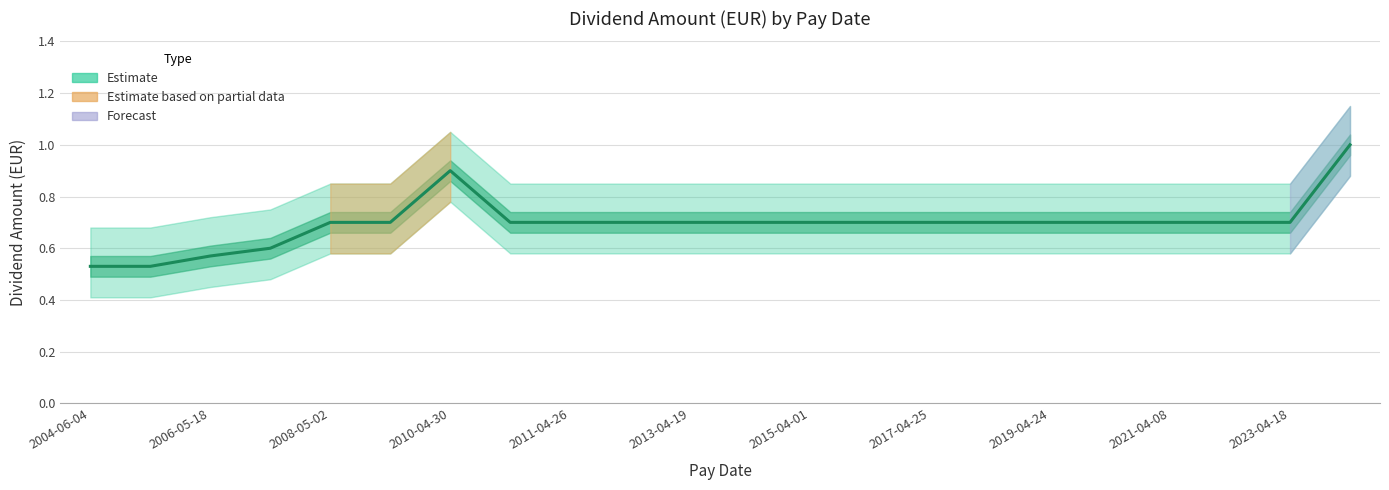

The chart shows a value of 0.7 at 2015-04-01. True or false?

True